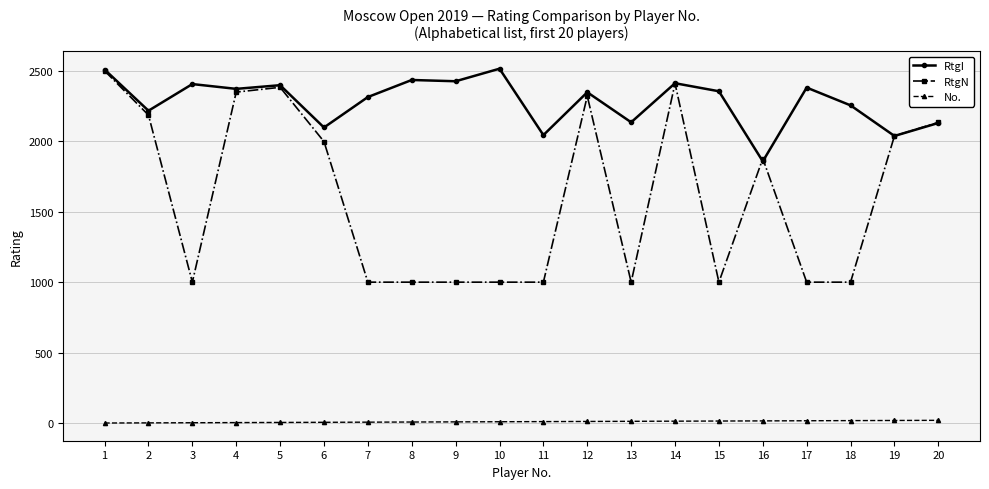

The No. series shows 4 at 4. True or false?

True